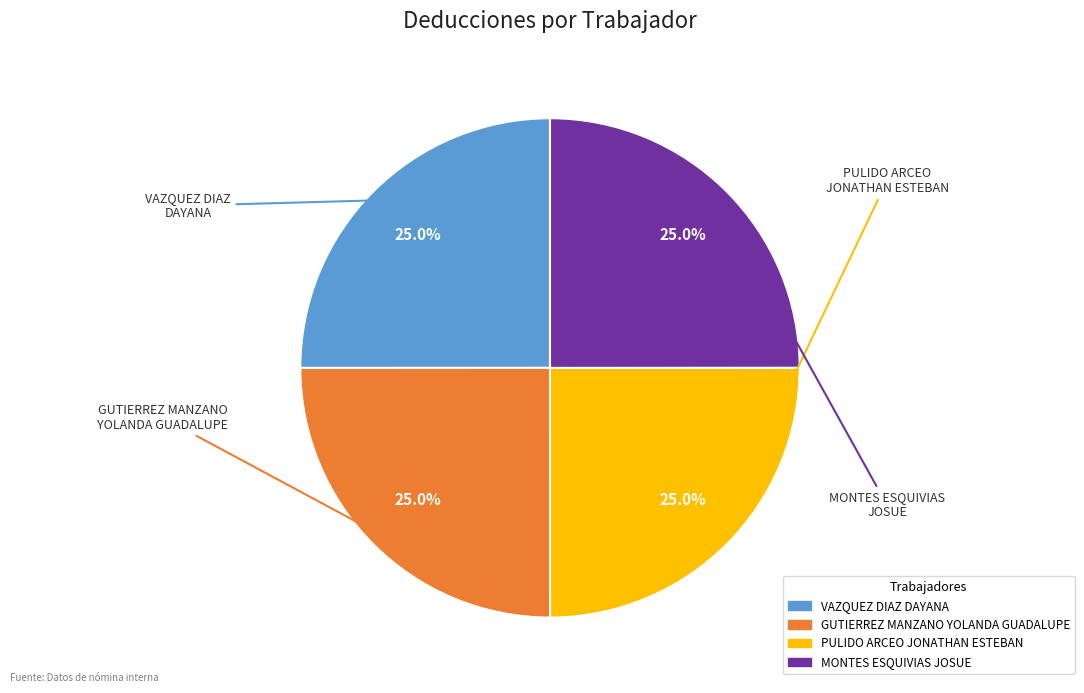

What portion of the pie excludes MONTES ESQUIVIAS JOSUE?

75.0%